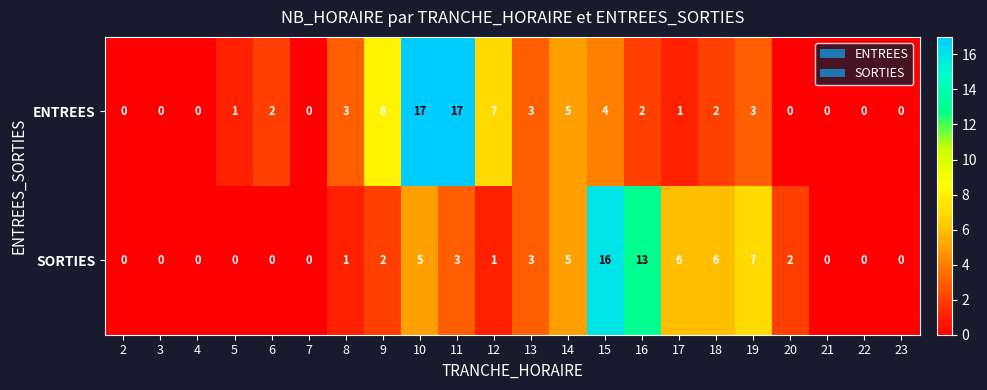

The ENTREES series shows 7 at 12. True or false?

True